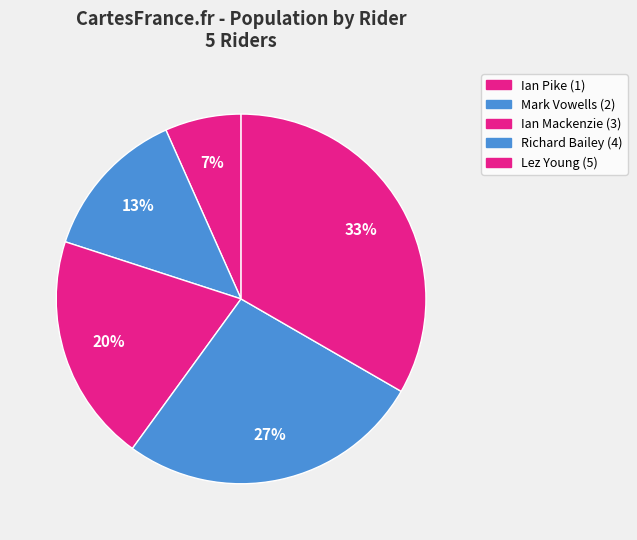

Is Ian Pike the majority of the pie?

No